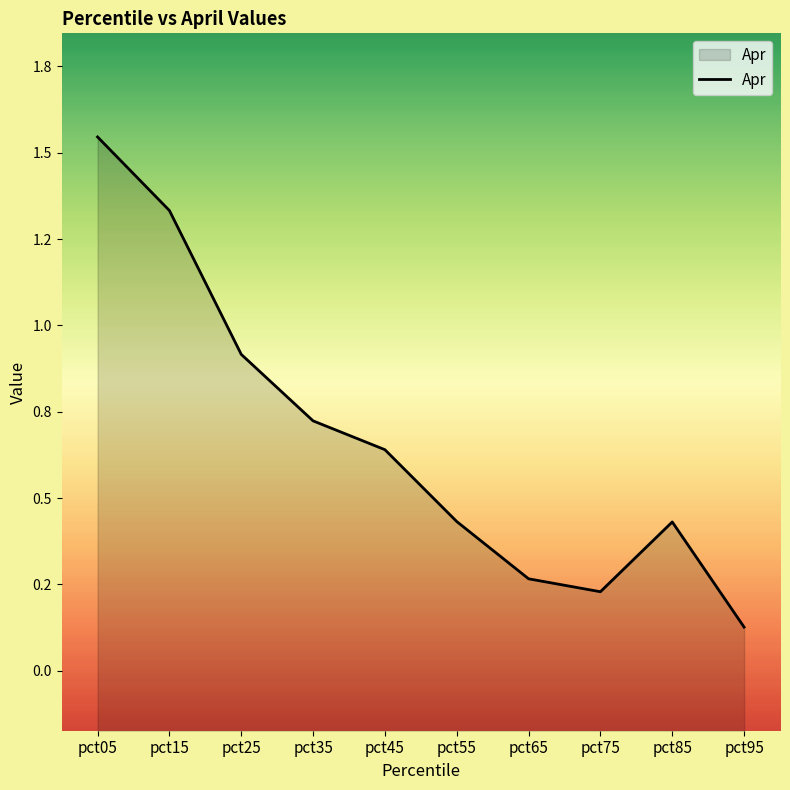

Which category has the lowest value across all series?

pct95